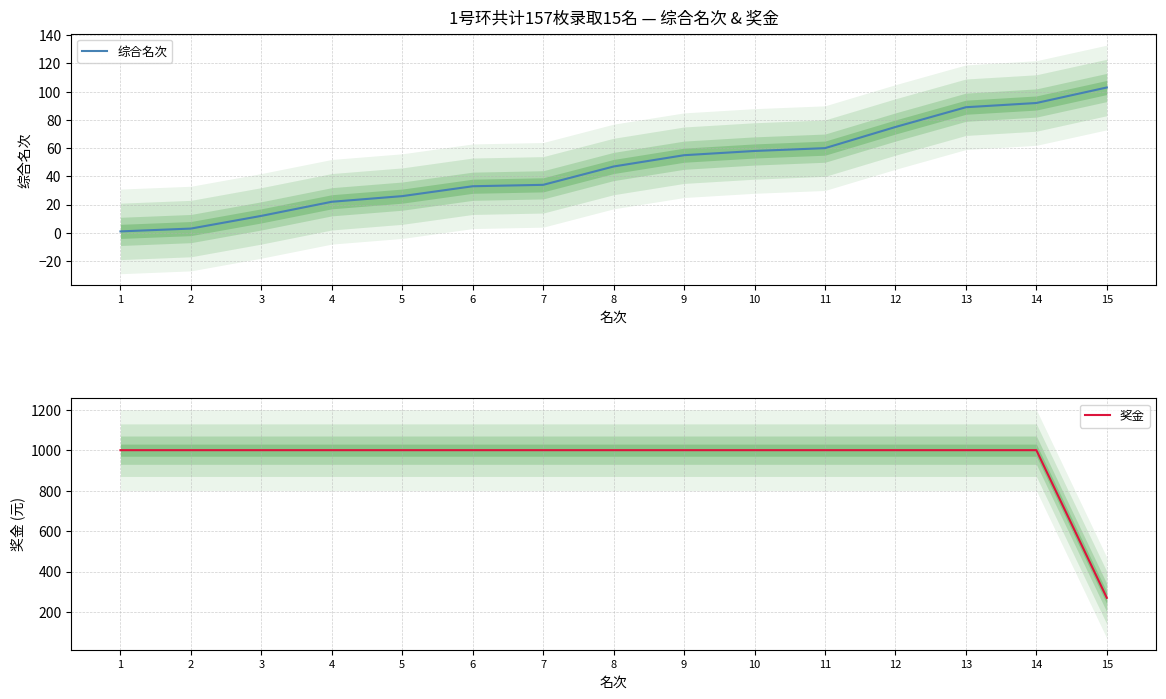

At which category does the chart reach its minimum across all series?

1